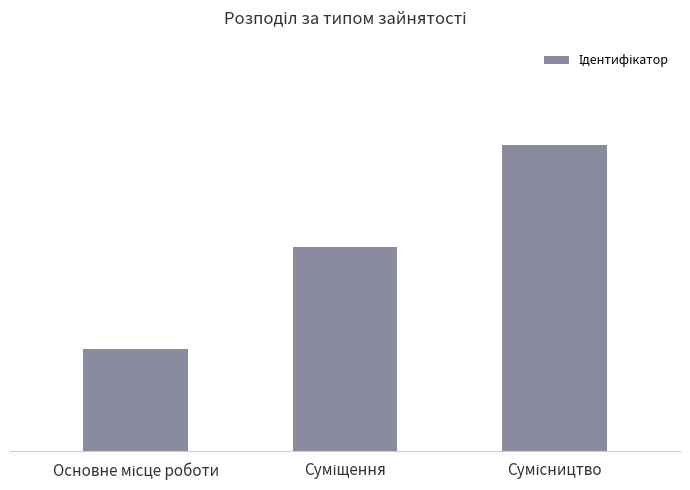

Are the bars horizontal?

No